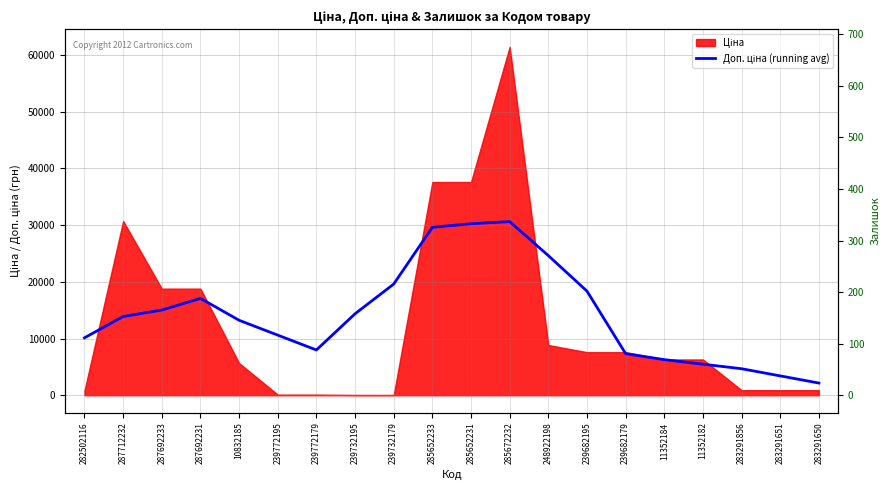

How many lines are shown in the chart?

2